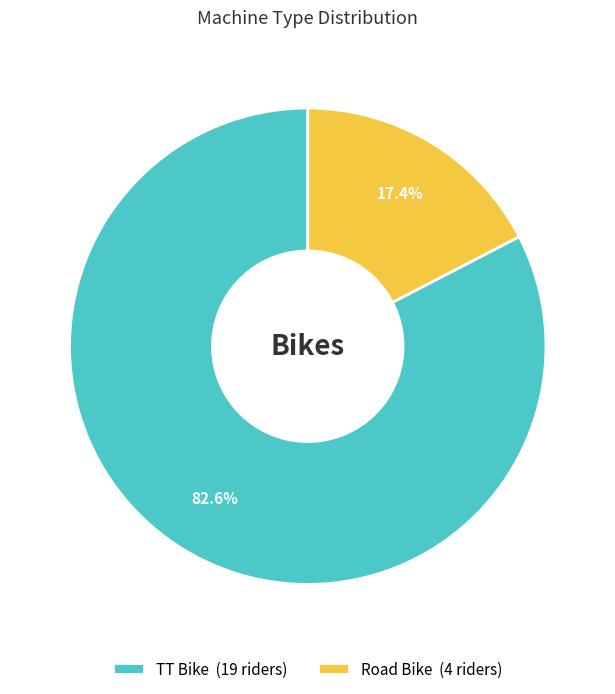

Between TT Bike and Road Bike, which is larger?

TT Bike